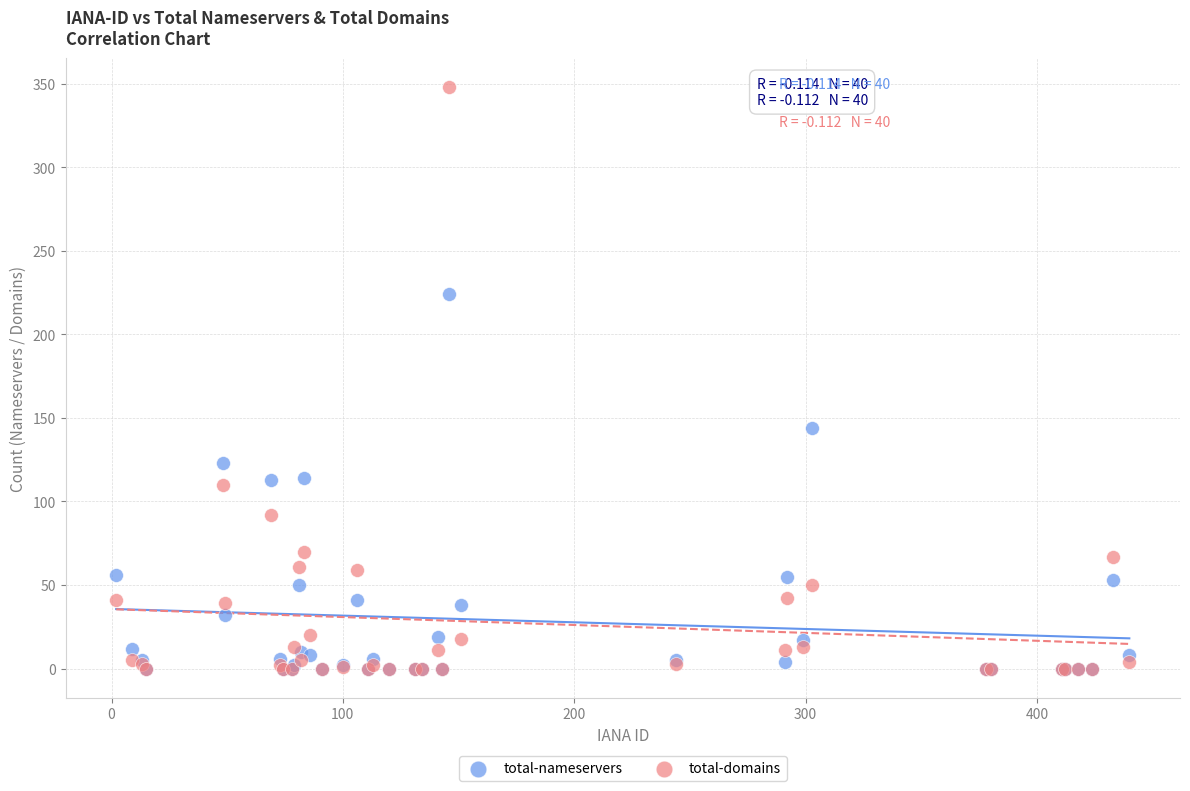

Across all series, what Y value is closest to 174?

144